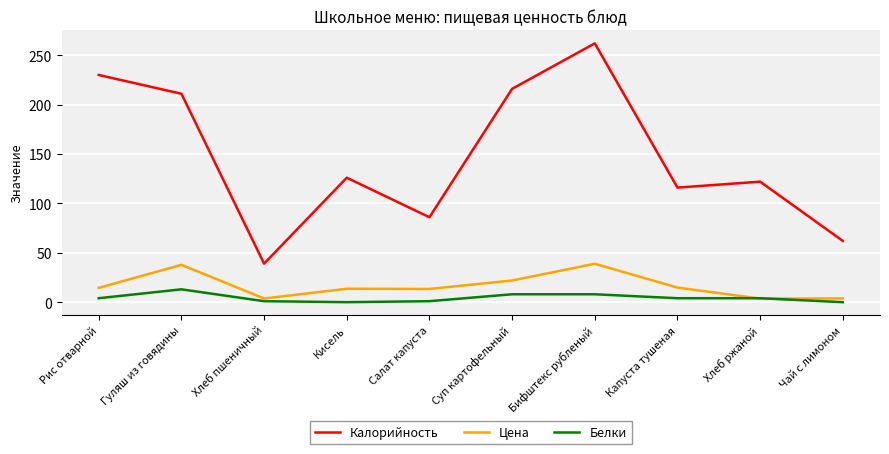

Does the chart have visible grid lines?

Yes